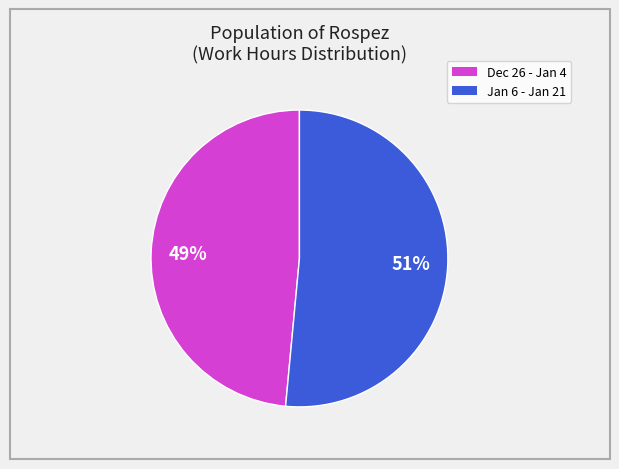

Does any single category account for the majority?

Yes